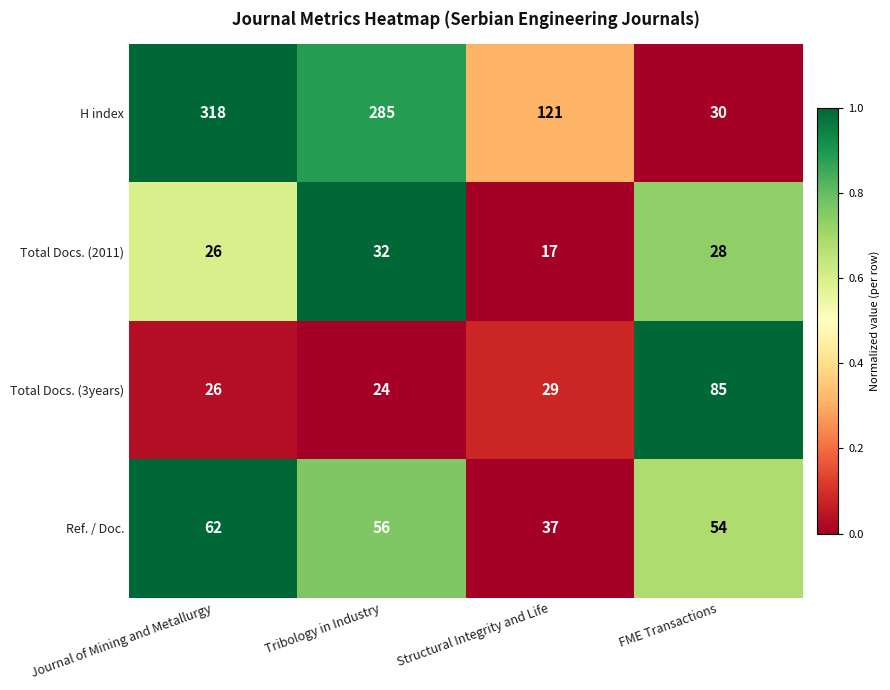

At FME Transactions, list the series in order from largest to smallest.

Total Docs. (3years), Ref. / Doc., H index, Total Docs. (2011)